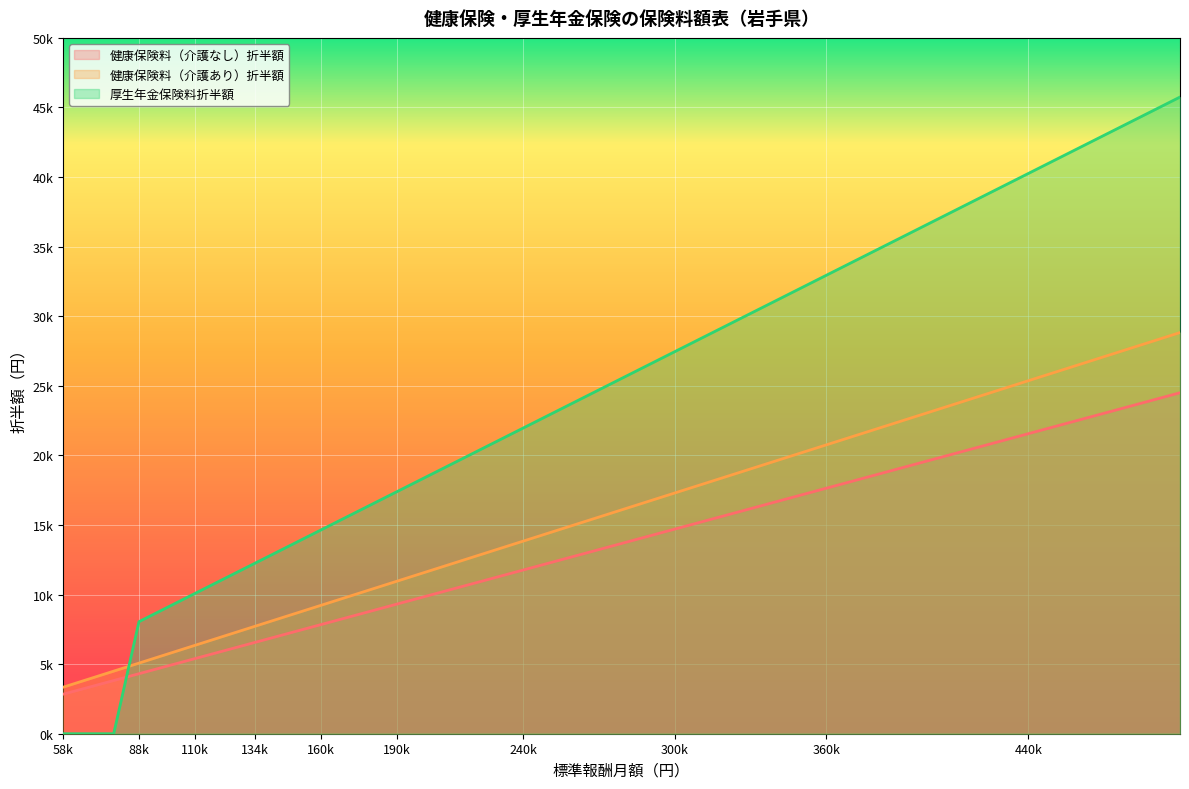

Is it true that 健康保険料（介護あり）折半額 equals 11530.0 at 200000?

True